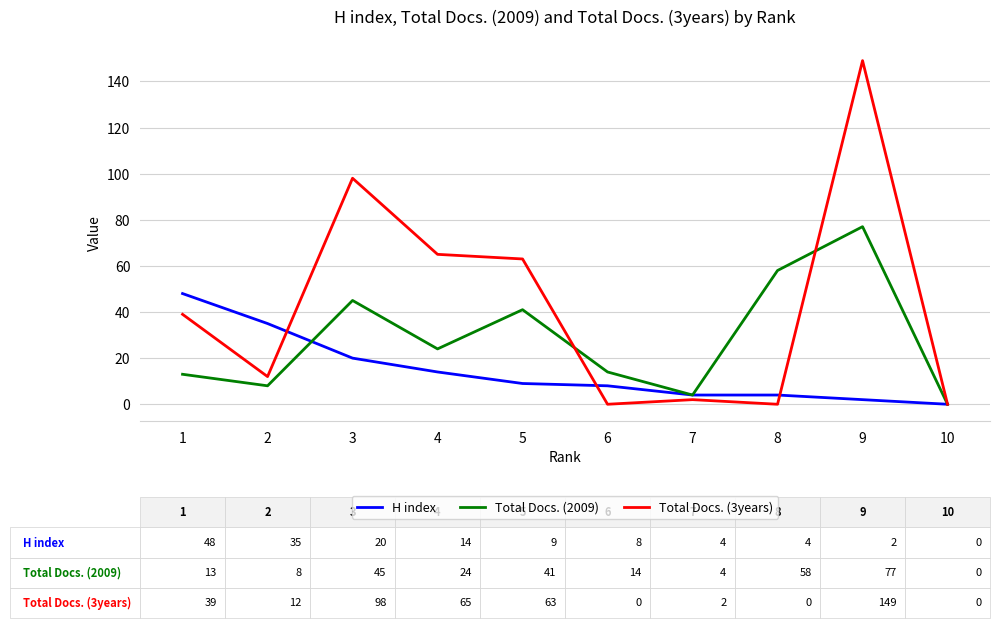

What is the average value of the Total Docs. (3years) series?

43